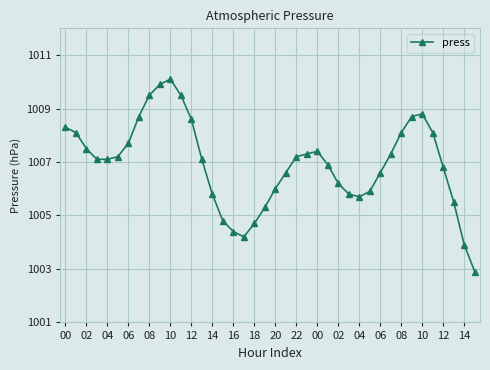

What is the value of the 32nd point from the left?

1007.3